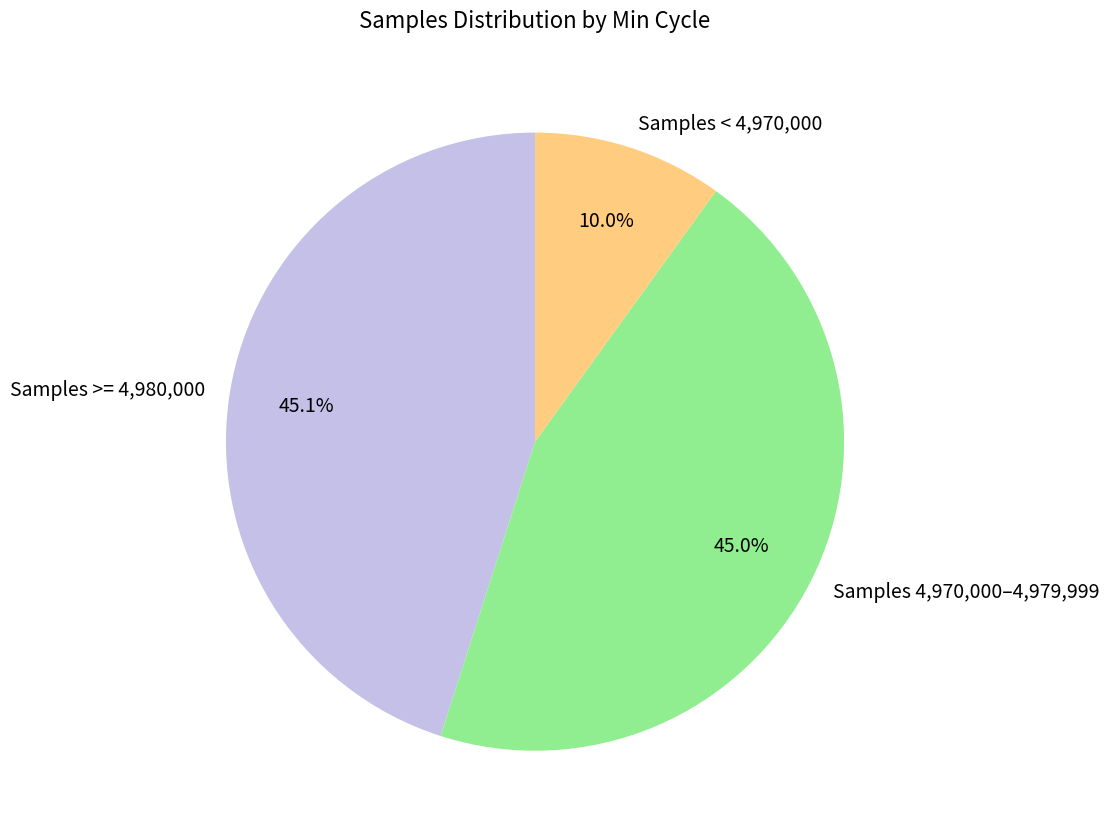

How many slices are in this pie chart?

3